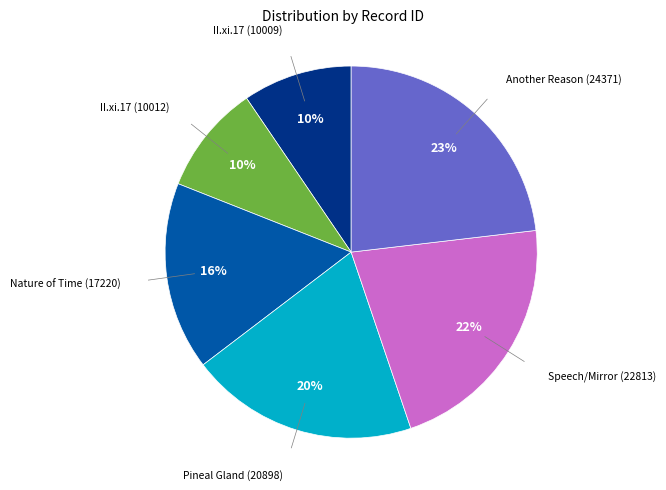

To the nearest percent, what is the average slice percentage?

17%